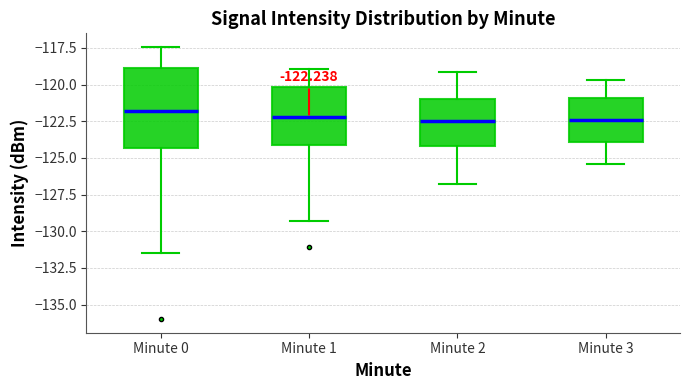

Comparing the boxes themselves (not the whiskers), which one is the tallest?

Minute 0